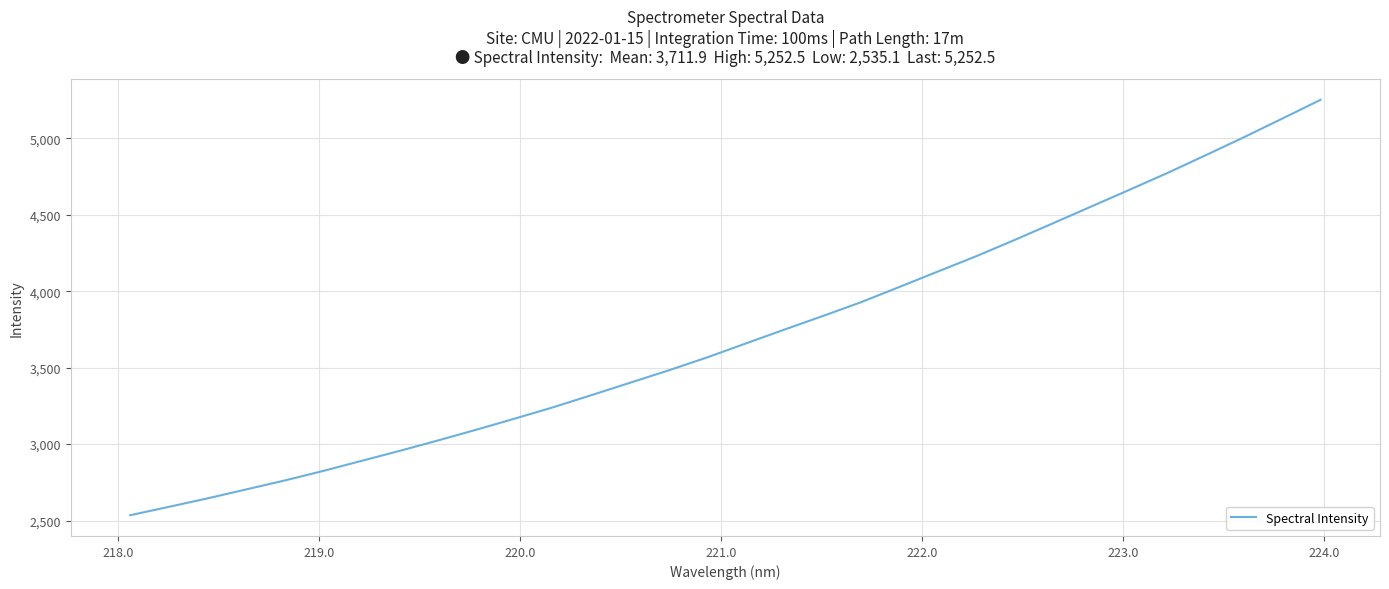

What is the difference between the maximum and minimum values?

2717.4